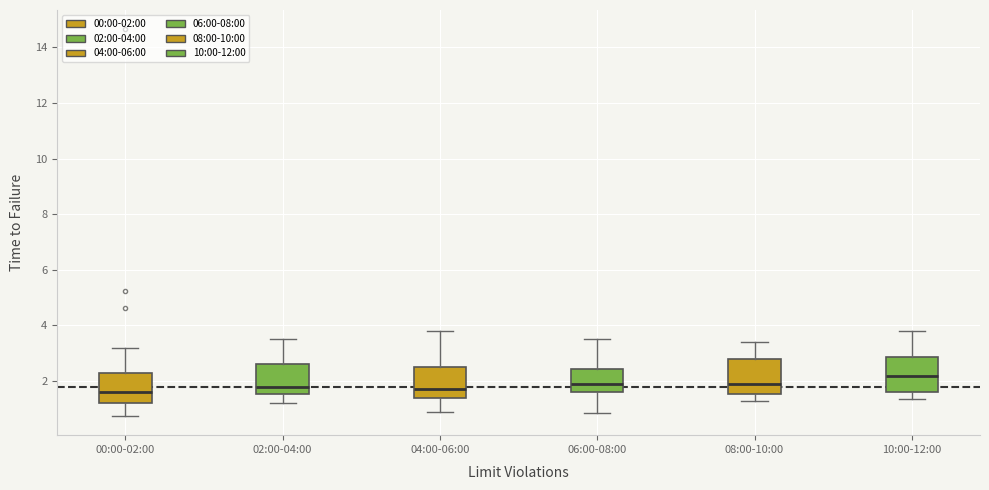

Where does the lower whisker of the box for 02:00-04:00 end on the y-axis? The values are not printed on the chart, so give them approximately, as read against the axis.

1.2